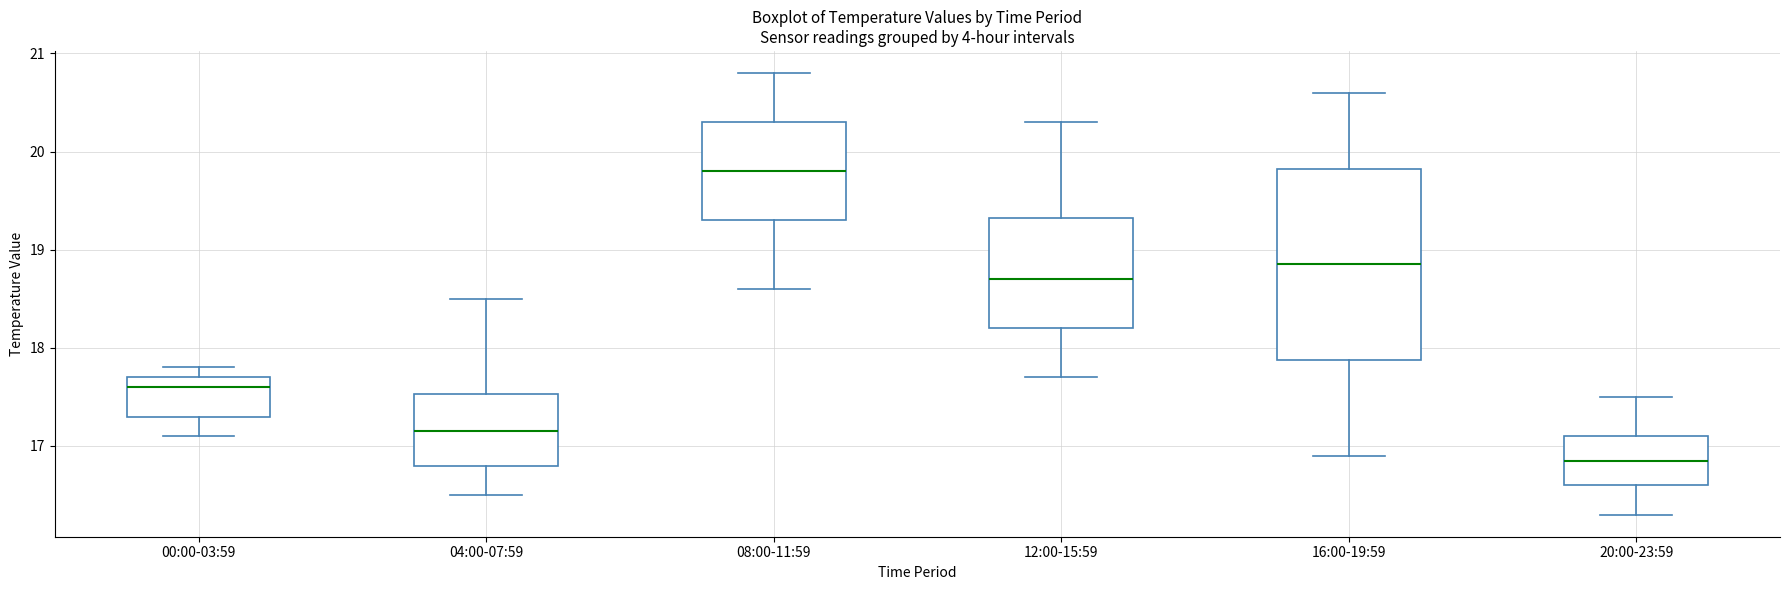

Reading left to right, read every box against the y-axis: the position of its median line, the range the box covers, and the ends of its whiskers. The values are not printed on the chart, so give them approximately, as read against the axis.

00:00-03:59: median 17.6, box 17.3 to 17.7, whiskers 17.1 to 17.8
04:00-07:59: median 17.2, box 16.8 to 17.5, whiskers 16.5 to 18.5
08:00-11:59: median 19.8, box 19.3 to 20.3, whiskers 18.6 to 20.8
12:00-15:59: median 18.7, box 18.2 to 19.3, whiskers 17.7 to 20.3
16:00-19:59: median 18.9, box 17.9 to 19.8, whiskers 16.9 to 20.6
20:00-23:59: median 16.9, box 16.6 to 17.1, whiskers 16.3 to 17.5